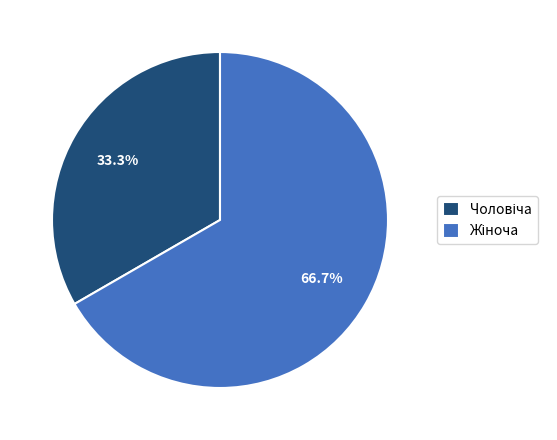

To the nearest percent, what is the difference between the largest and smallest slice percentages?

33%